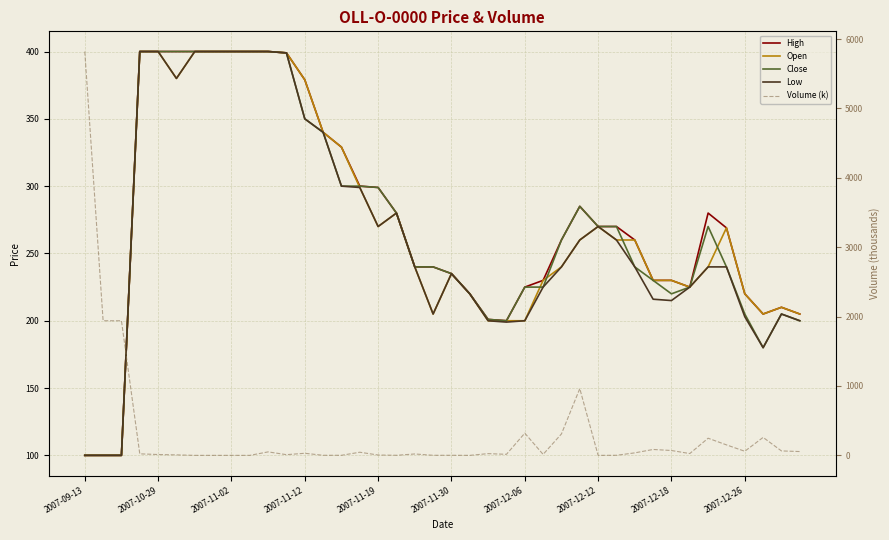

True or false: Volume (k) has a value of 1 at 29.

True